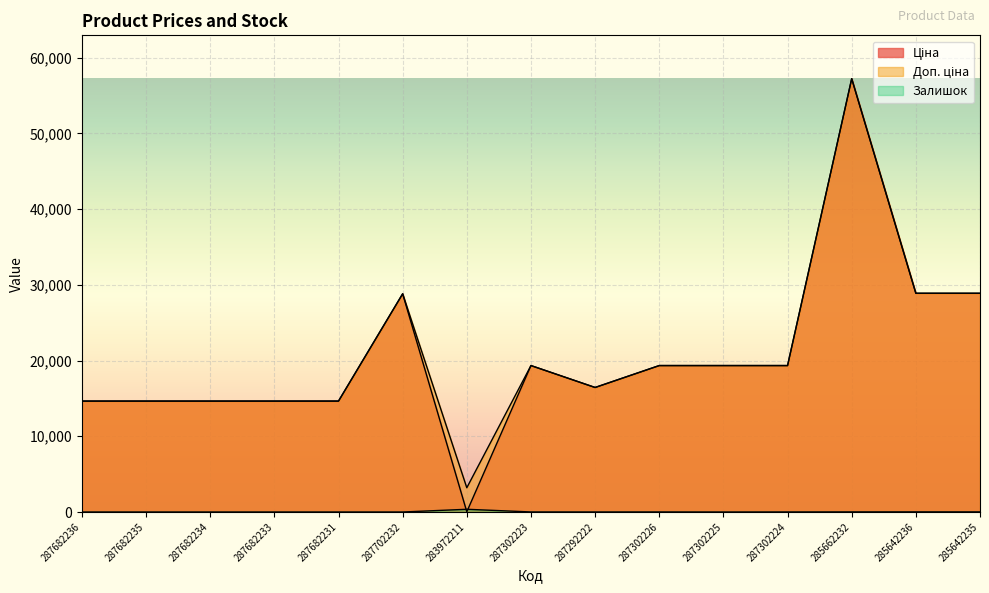

Is it true that Доп. ціна equals 1423.2 at 283972211?

False